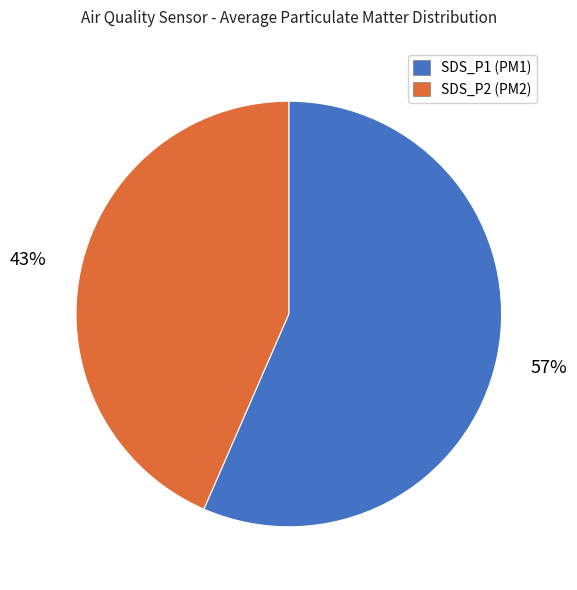

To the nearest percent, what is the average slice percentage?

50%